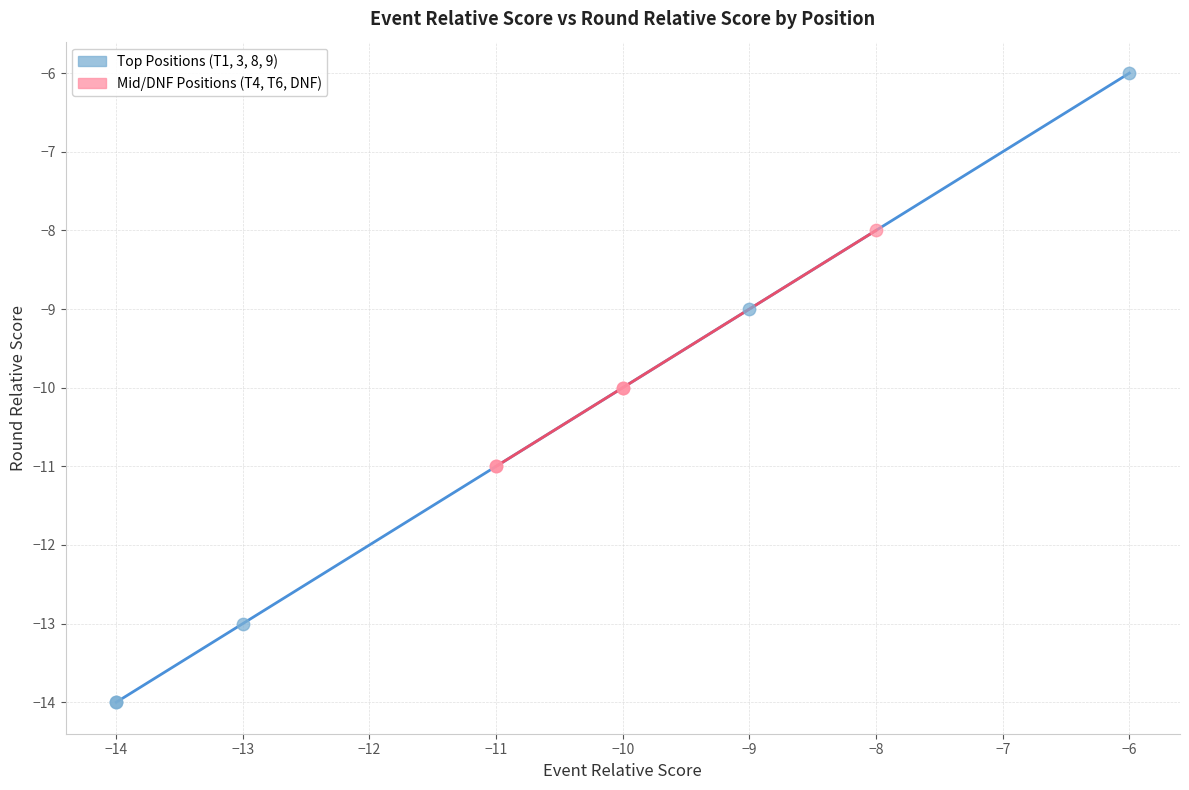

Which series contains the highest Y value?

Top Positions (T1, 3, 8, 9)